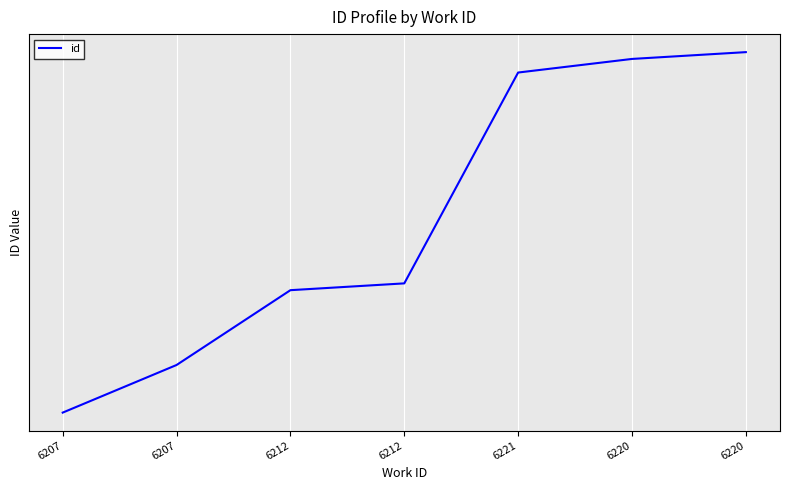

What is the value of the 4th point from the left?

16454